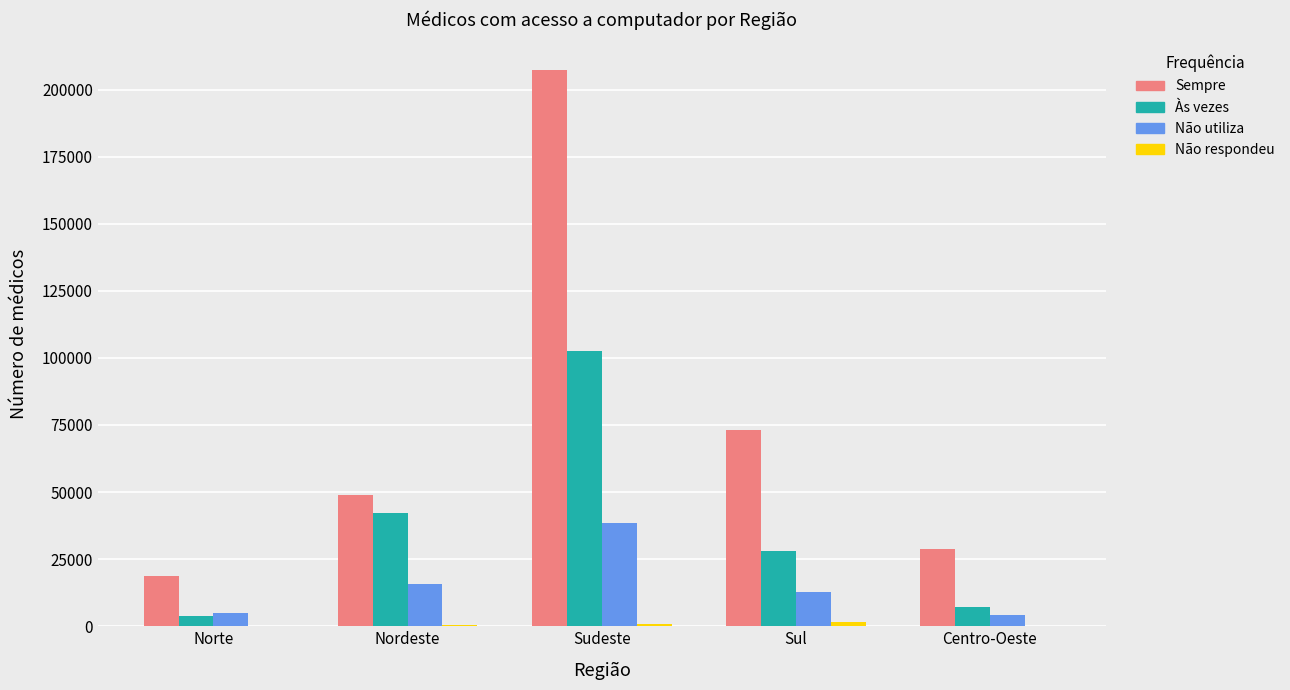

Between Sudeste and Sul, which series saw the biggest shift?

Sempre